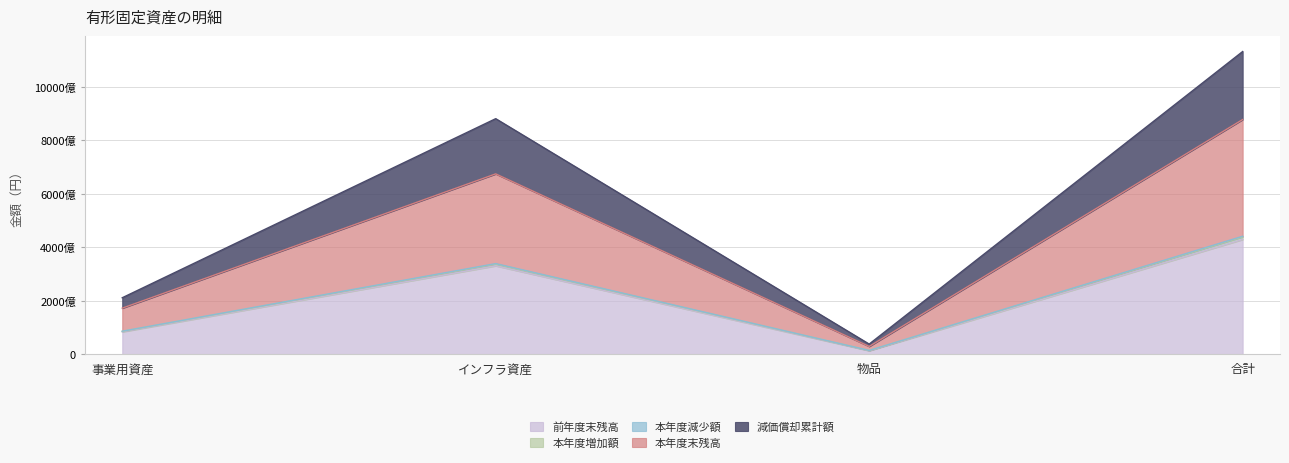

What is the label of the 3rd point from the right?

インフラ資産